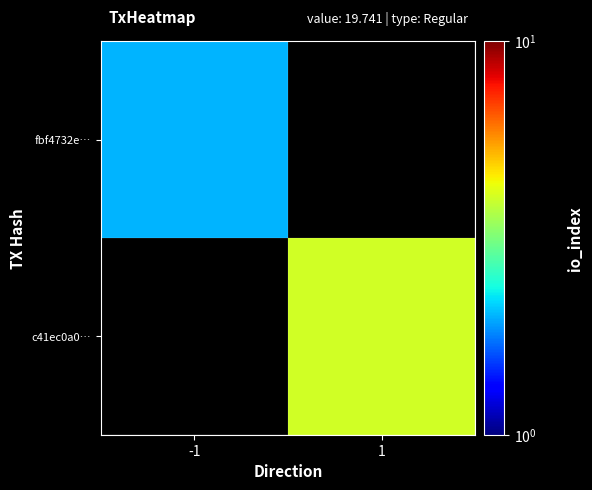

Count the number of data series in this chart.

2